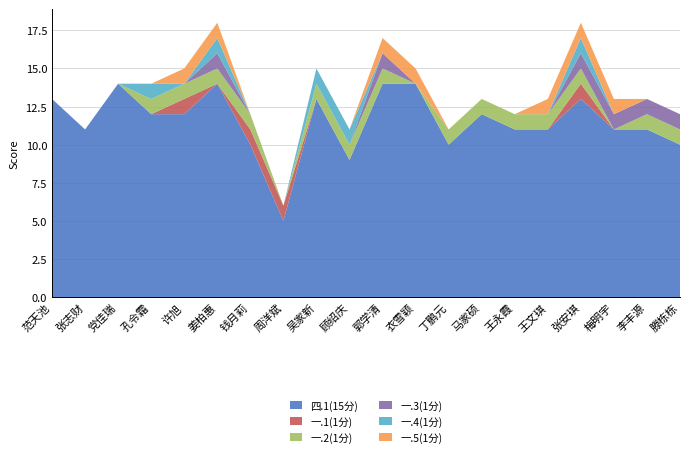

Reading left to right, transcribe all the data shown in this chart.

四.1(15分): 范天池=13	张志财=11	党佳瑞=14	孔令霜=12	许旭=12	姜柏惠=14	钱月莉=10	周洋斌=5	吴家新=13	顾绍庆=9	郭学清=14	衣雪颖=14	丁鹏元=10	马家硕=12	王永霞=11	王文琪=11	张安琪=13	梅明宇=11	李丰源=11	滕栋栋=10
一.1(1分): 范天池=0	张志财=0	党佳瑞=0	孔令霜=0	许旭=1	姜柏惠=0	钱月莉=1	周洋斌=1	吴家新=0	顾绍庆=0	郭学清=0	衣雪颖=0	丁鹏元=0	马家硕=0	王永霞=0	王文琪=0	张安琪=1	梅明宇=0	李丰源=0	滕栋栋=0
一.2(1分): 范天池=0	张志财=0	党佳瑞=0	孔令霜=1	许旭=1	姜柏惠=1	钱月莉=1	周洋斌=0	吴家新=1	顾绍庆=1	郭学清=1	衣雪颖=0	丁鹏元=1	马家硕=1	王永霞=1	王文琪=1	张安琪=1	梅明宇=0	李丰源=1	滕栋栋=1
一.3(1分): 范天池=0	张志财=0	党佳瑞=0	孔令霜=0	许旭=0	姜柏惠=1	钱月莉=0	周洋斌=0	吴家新=0	顾绍庆=0	郭学清=1	衣雪颖=0	丁鹏元=0	马家硕=0	王永霞=0	王文琪=0	张安琪=1	梅明宇=1	李丰源=1	滕栋栋=1
一.4(1分): 范天池=0	张志财=0	党佳瑞=0	孔令霜=1	许旭=0	姜柏惠=1	钱月莉=0	周洋斌=0	吴家新=1	顾绍庆=1	郭学清=0	衣雪颖=0	丁鹏元=0	马家硕=0	王永霞=0	王文琪=0	张安琪=1	梅明宇=0	李丰源=0	滕栋栋=0
一.5(1分): 范天池=0	张志财=0	党佳瑞=0	孔令霜=0	许旭=1	姜柏惠=1	钱月莉=0	周洋斌=0	吴家新=0	顾绍庆=0	郭学清=1	衣雪颖=1	丁鹏元=0	马家硕=0	王永霞=0	王文琪=1	张安琪=1	梅明宇=1	李丰源=0	滕栋栋=0